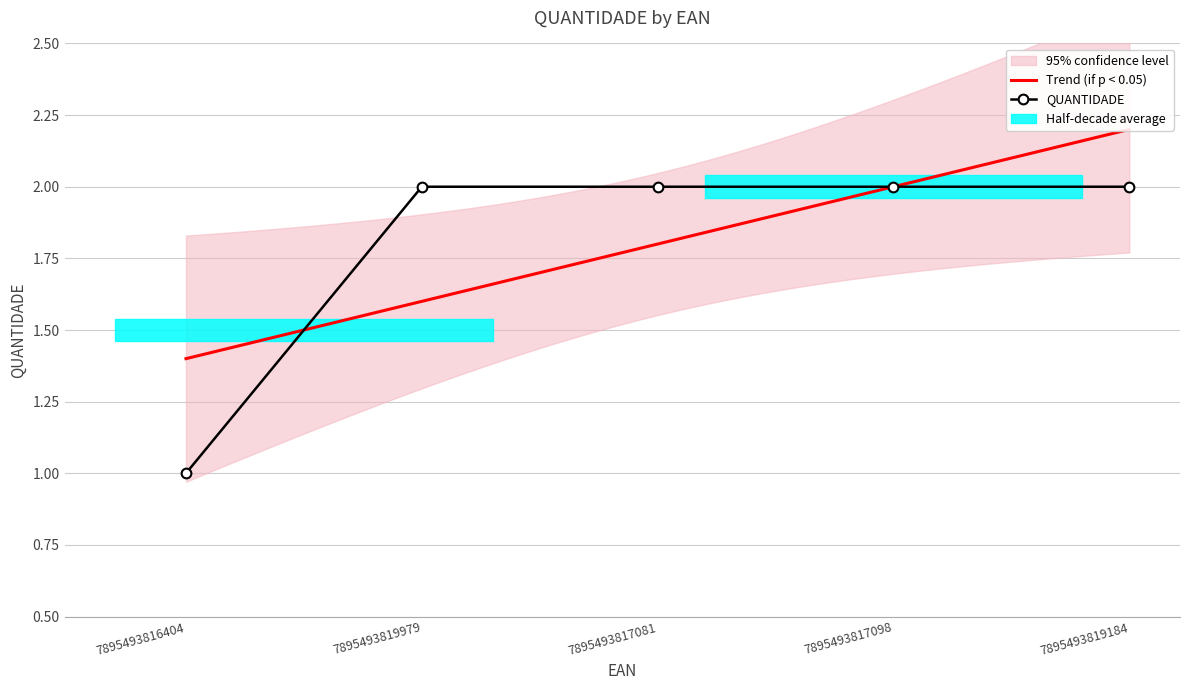

What is the value of the 1st point from the left?

1